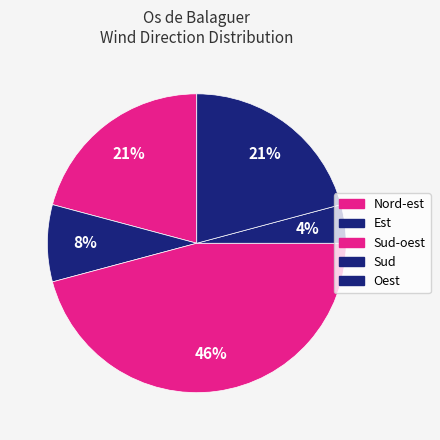

How many segments does this pie chart have?

5